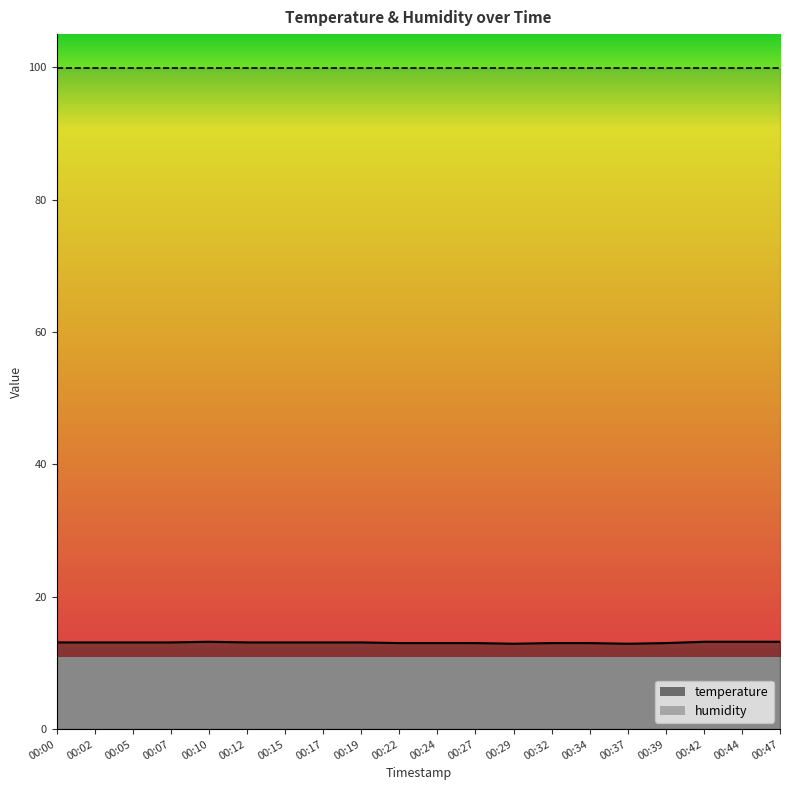

Reading left to right, what are all the values shown in this chart?

00:00=13.1	00:02=13.1	00:05=13.1	00:07=13.1	00:10=13.2	00:12=13.1	00:15=13.1	00:17=13.1	00:19=13.1	00:22=13.0	00:24=13.0	00:27=13.0	00:29=12.9	00:32=13.0	00:34=13.0	00:37=12.9	00:39=13.0	00:42=13.2	00:44=13.2	00:47=13.2